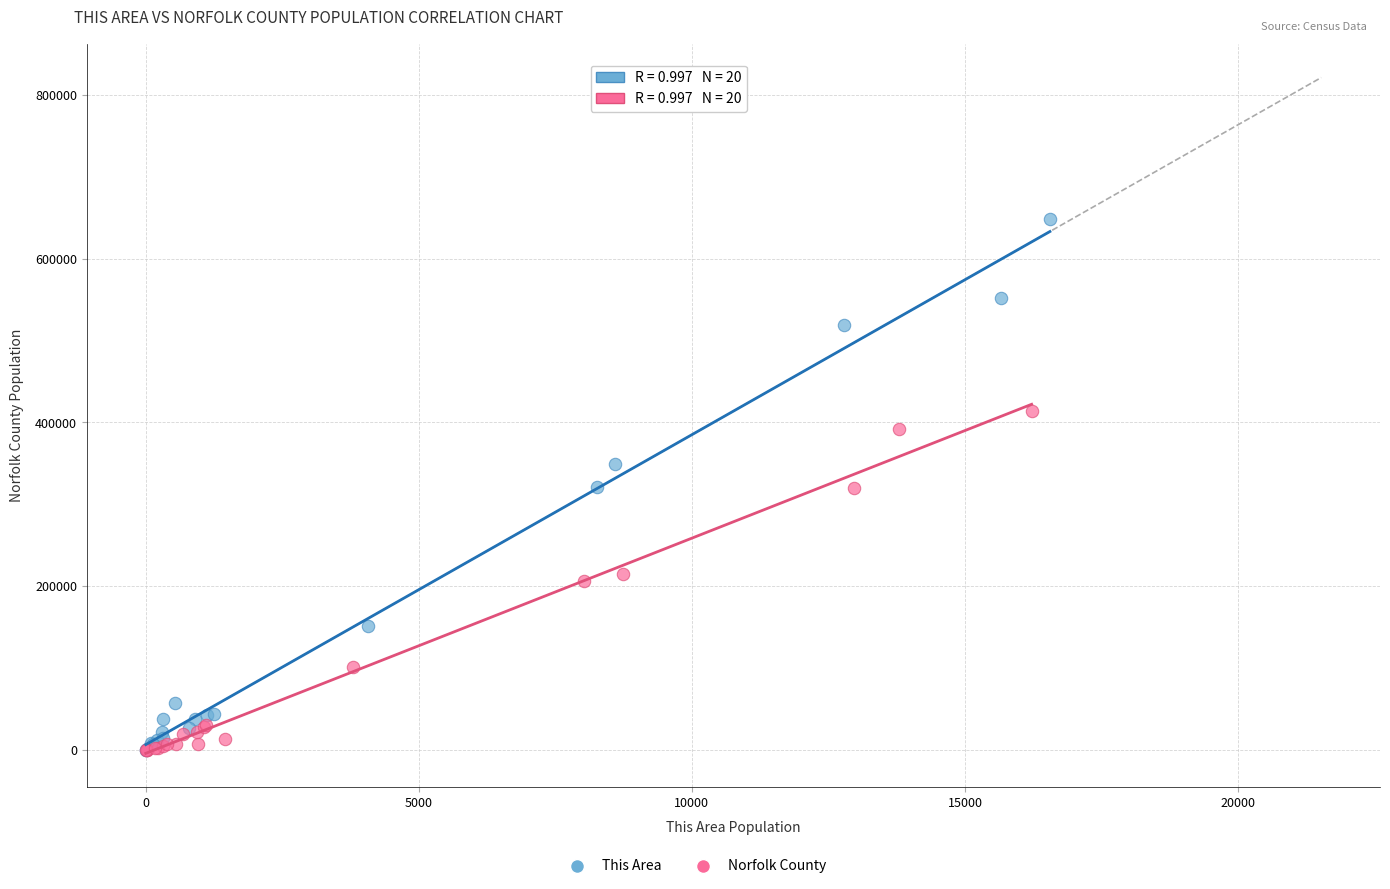

Which series contains the highest Y value?

This Area